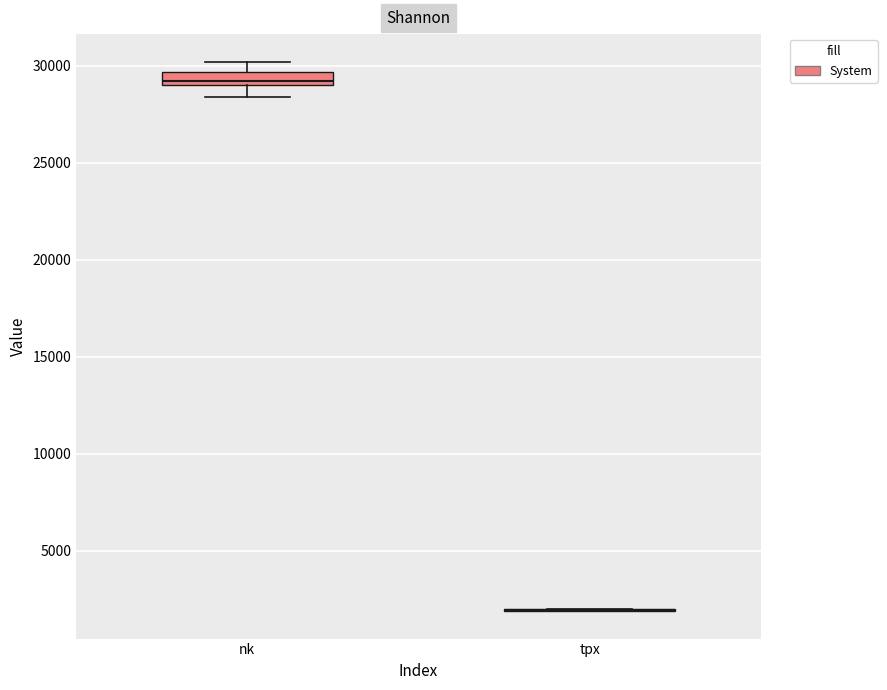

Where does the upper whisker of the box for nk end on the y-axis? The values are not printed on the chart, so give them approximately, as read against the axis.

30000